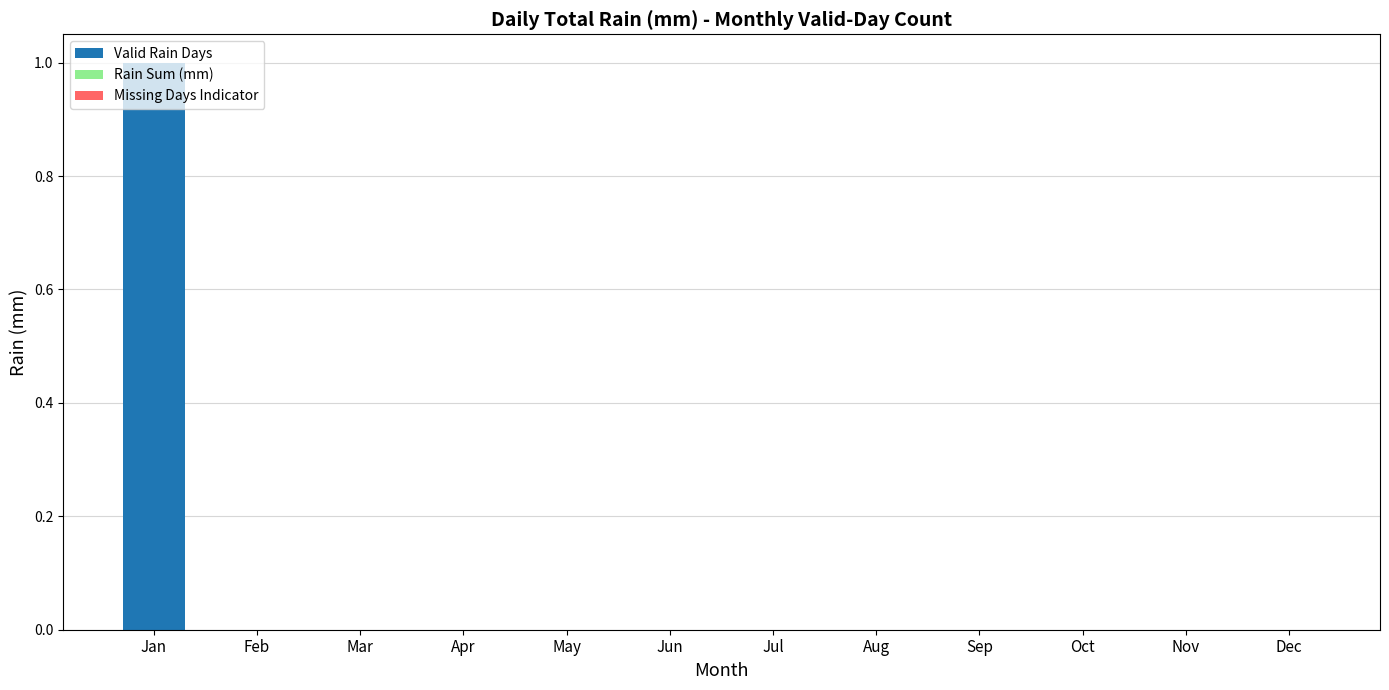

Is it true that the value at May is 1?

False